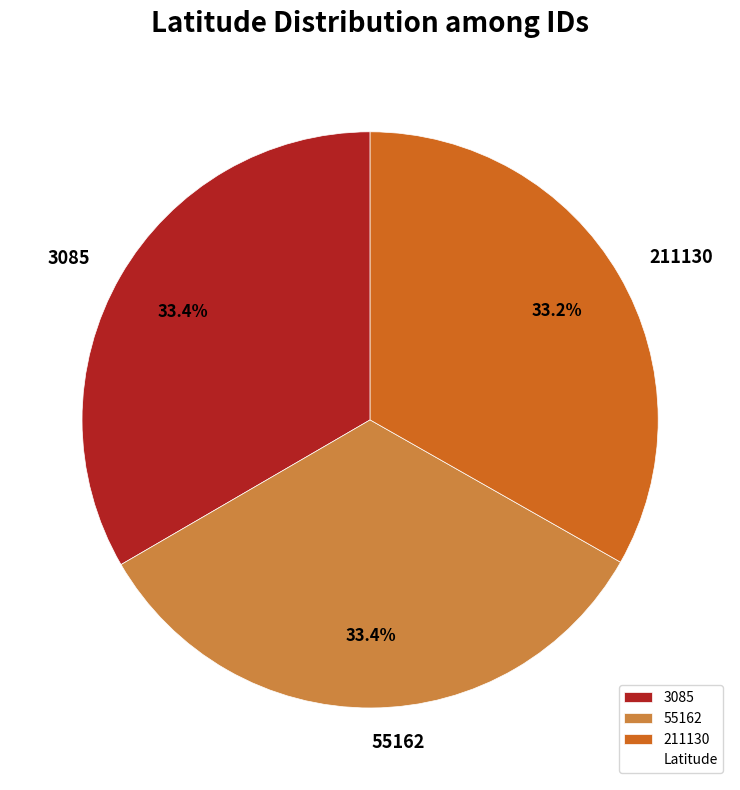

To the nearest percent, what is the combined percentage of 3085 and 211130?

67%